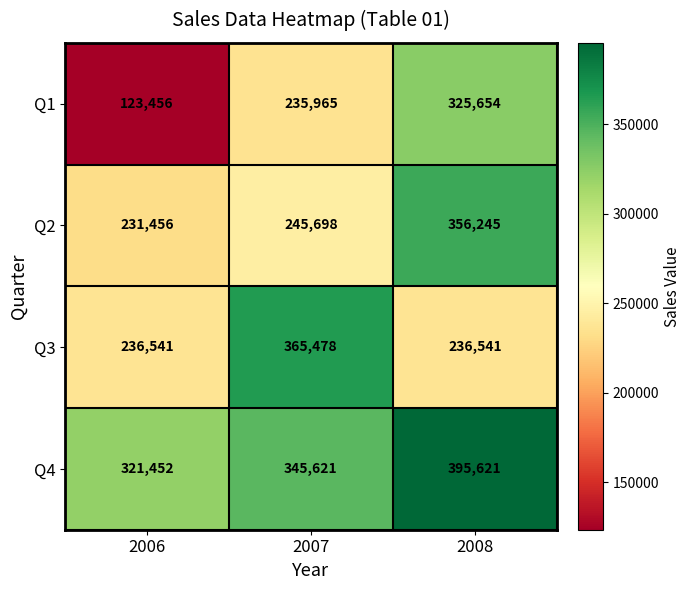

Reading left to right, transcribe all the data shown in this chart.

Q1: 123456	235965	325654
Q2: 231456	245698	356245
Q3: 236541	365478	236541
Q4: 321452	345621	395621